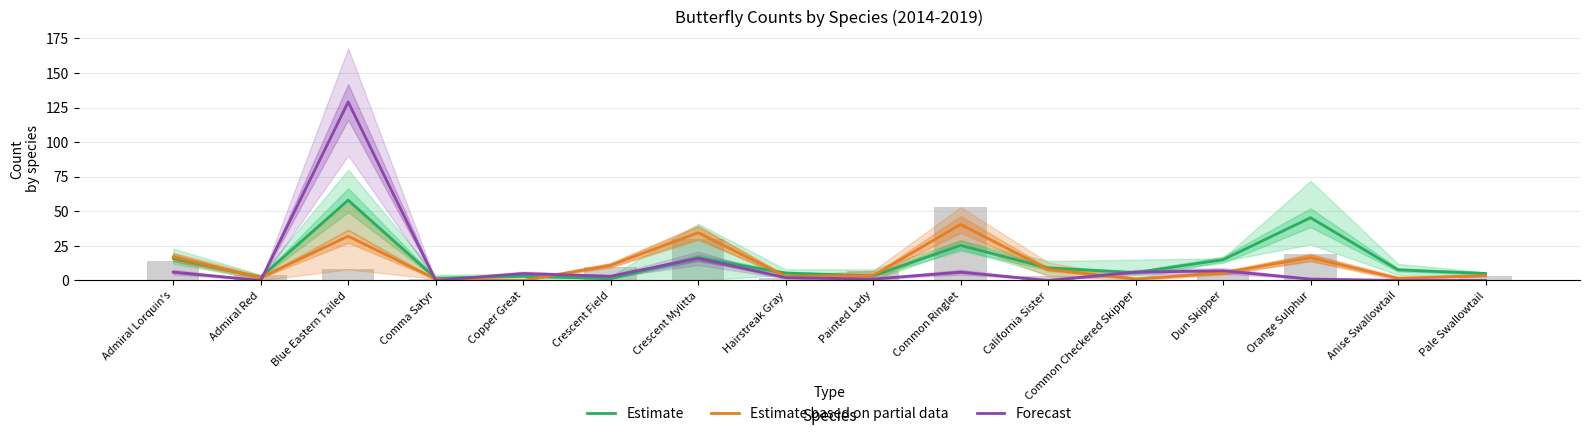

What is the total value across all series at Comma Satyr?

2.7